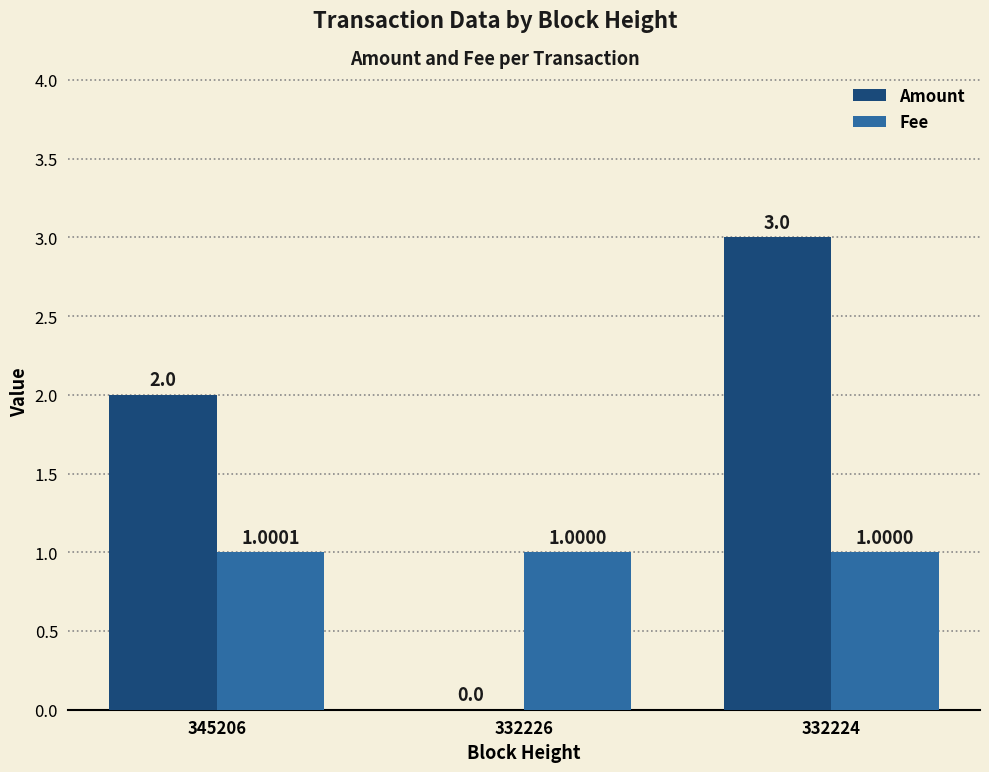

The Fee series shows 1.0 at 332224. True or false?

True